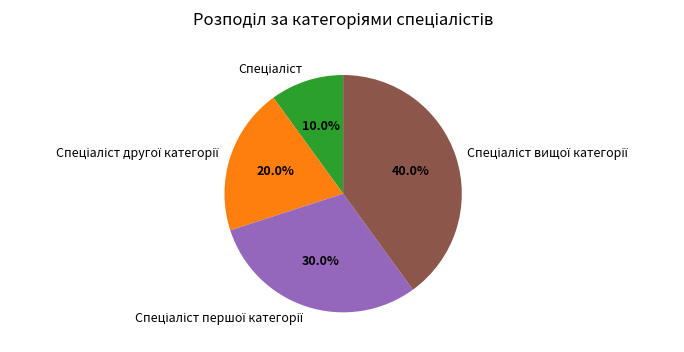

Is there a majority slice in this chart?

No